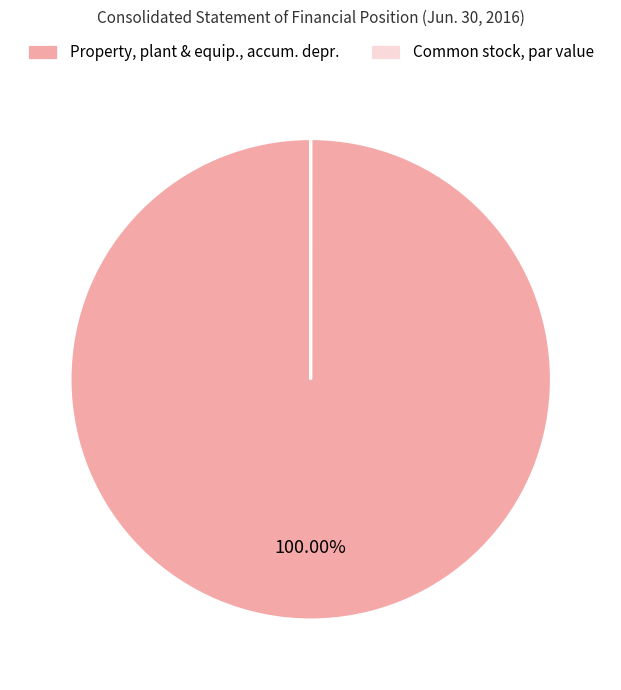

Is there a majority slice in this chart?

Yes